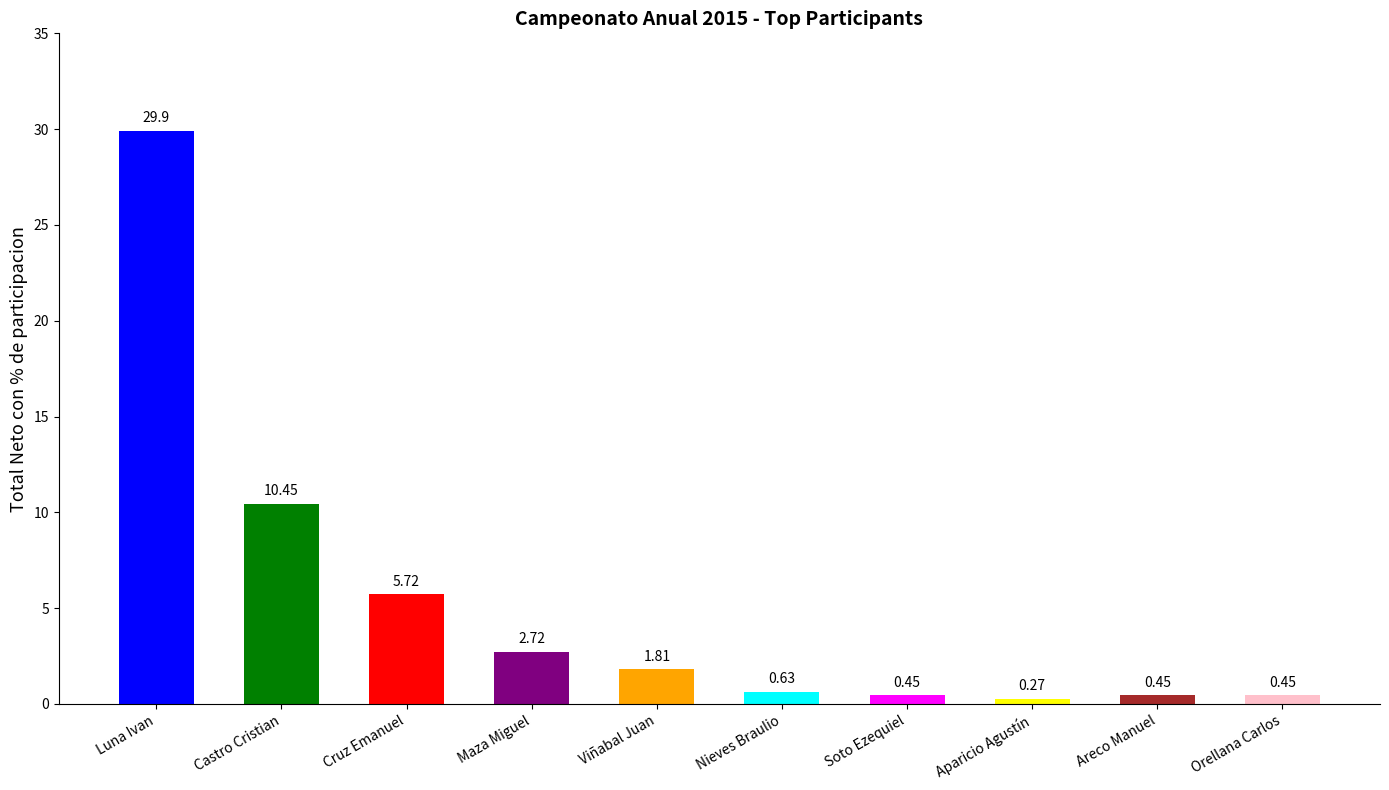

Read the value at Soto Ezequiel.

0.5